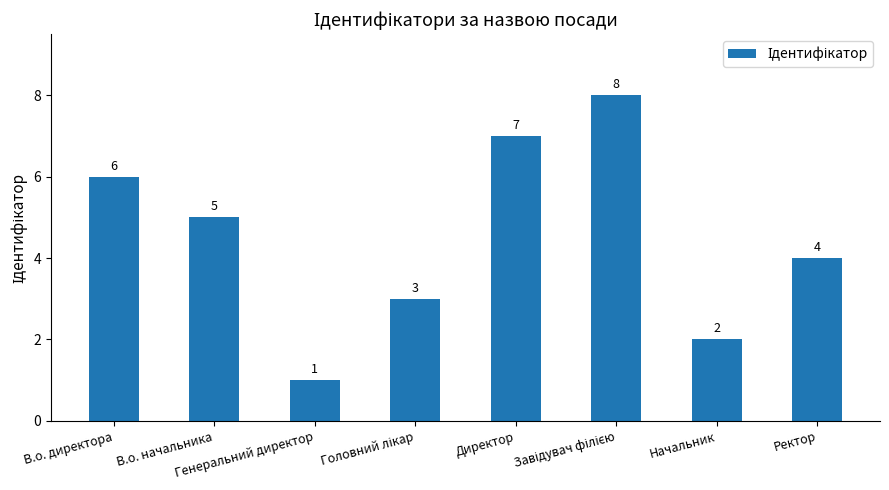

Does the chart contain any negative values?

No